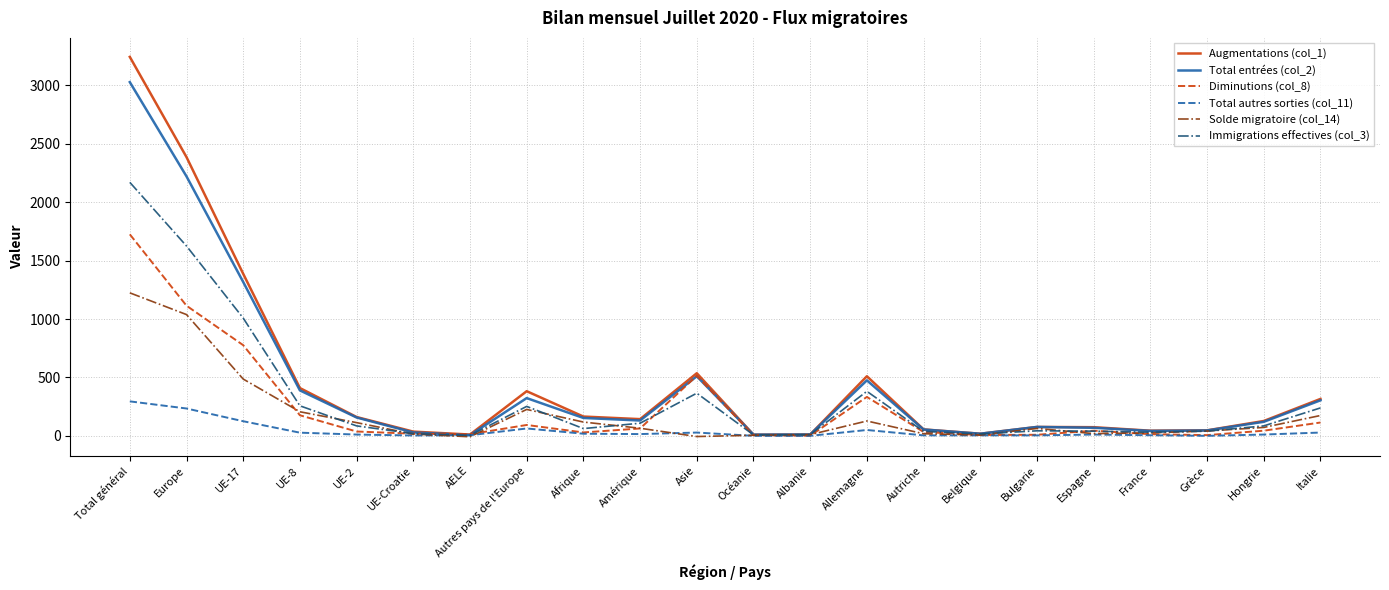

True or false: Immigrations effectives (col_3) and Diminutions (col_8) cross at least once.

True